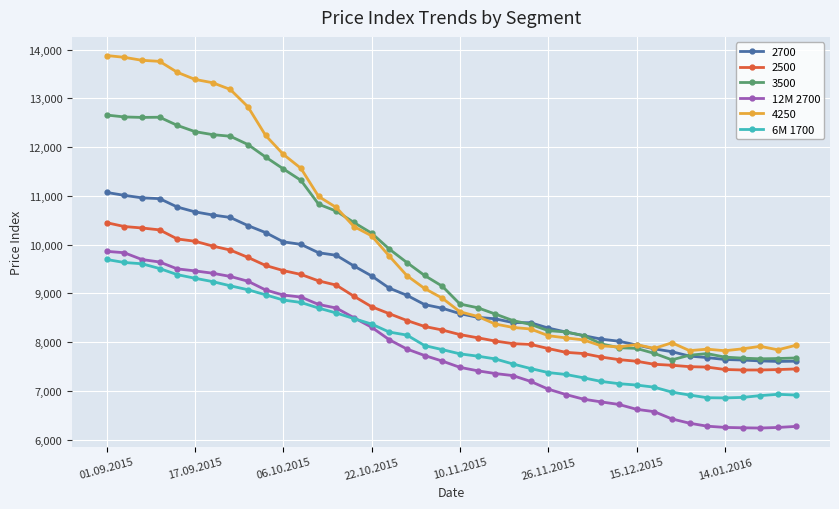

What is the maximum value for 2500?

10450